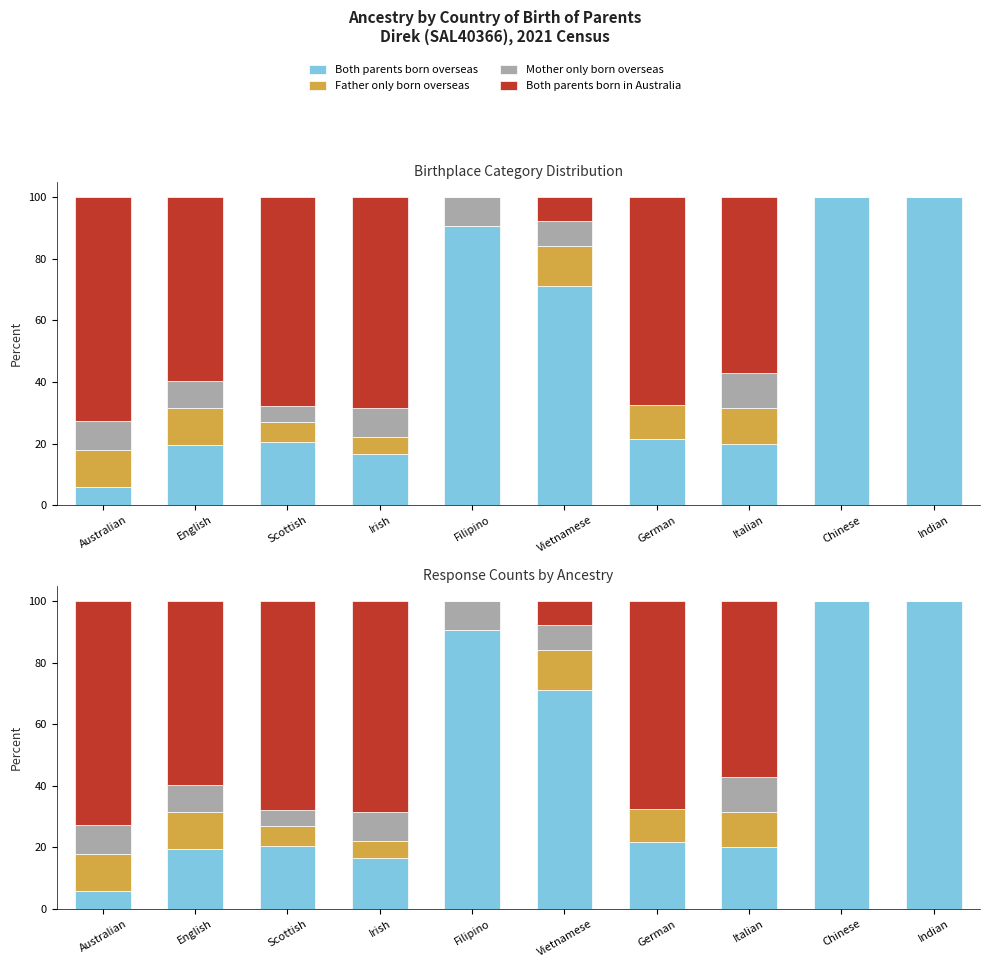

Which category has the lowest value across all series?

Filipino